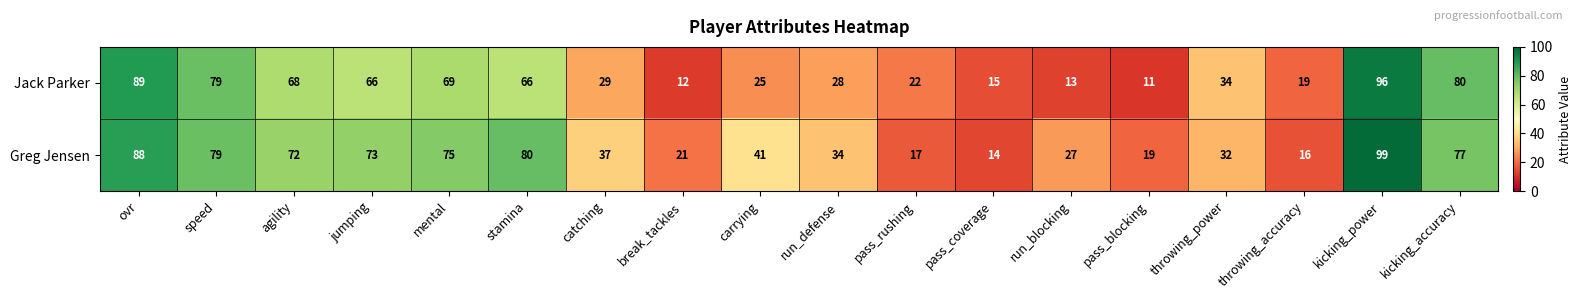

Rank the series at carrying from highest to lowest value.

Greg Jensen, Jack Parker